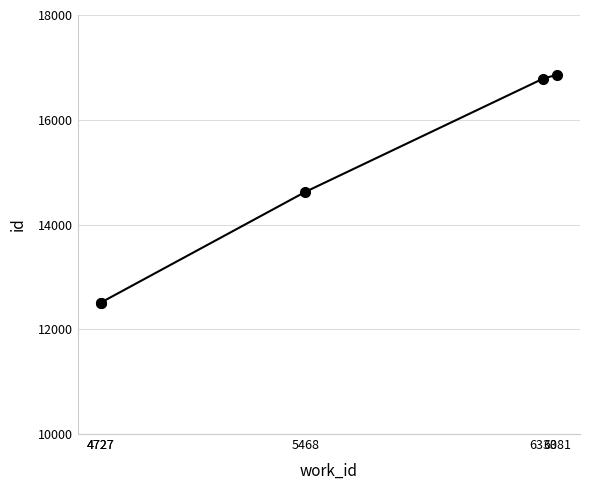

What is the approximate value at 4727, to the nearest 10?

12510